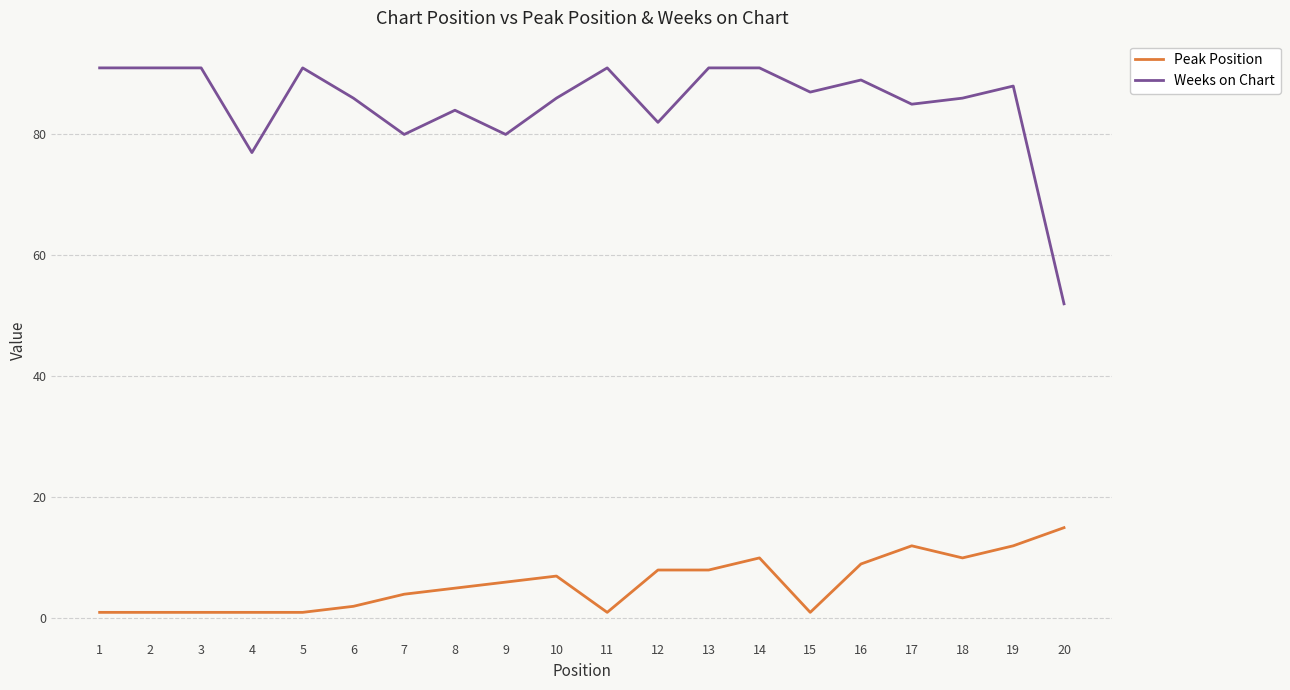

Is it true that Weeks on Chart equals 149 at 10?

False